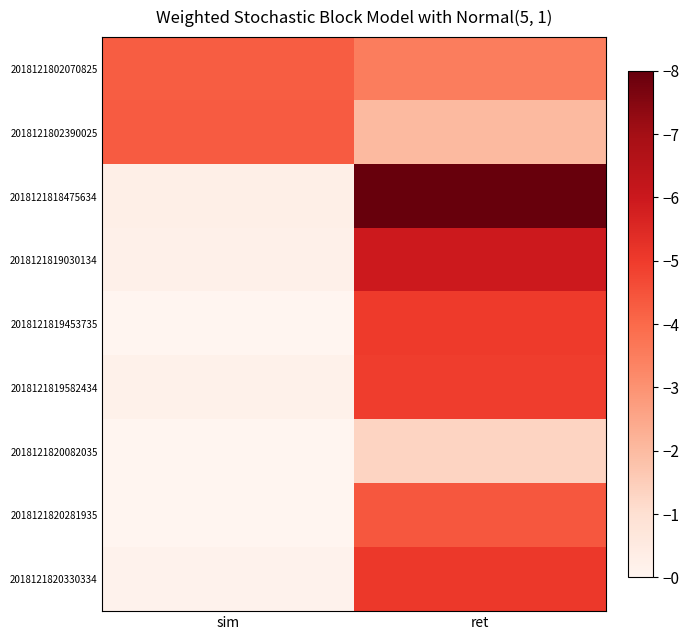

List the series in order of their peak value, lowest first.

2018121820082035, 2018121802070825, 2018121802390025, 2018121820281935, 2018121819582434, 2018121819453735, 2018121820330334, 2018121819030134, 2018121818475634